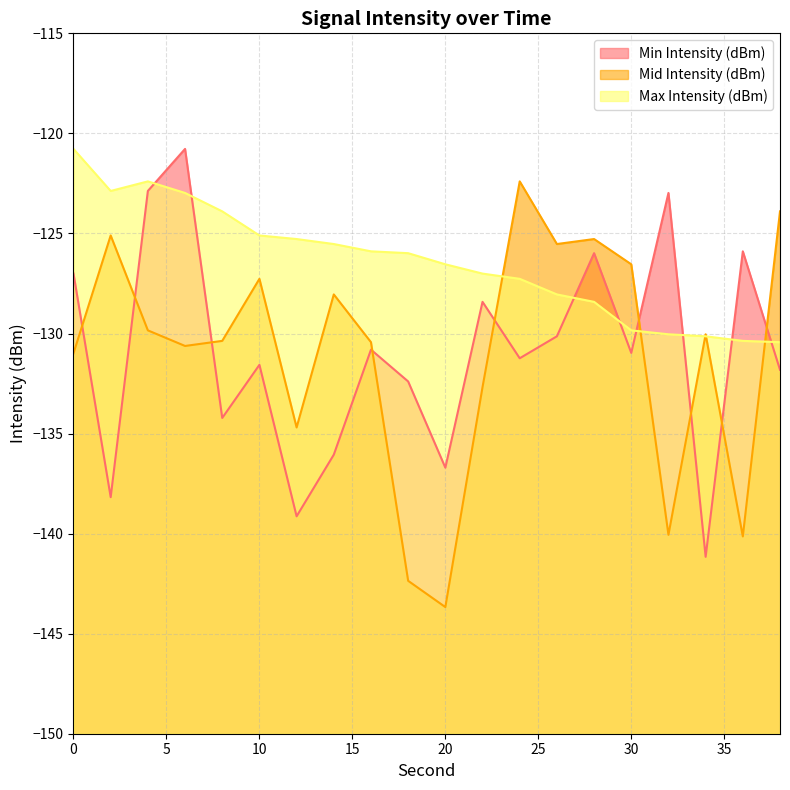

Rank the categories by Min Intensity (dBm) value from lowest to highest.

34, 12, 2, 20, 14, 8, 18, 38, 10, 24, 30, 16, 26, 22, 0, 28, 36, 32, 4, 6